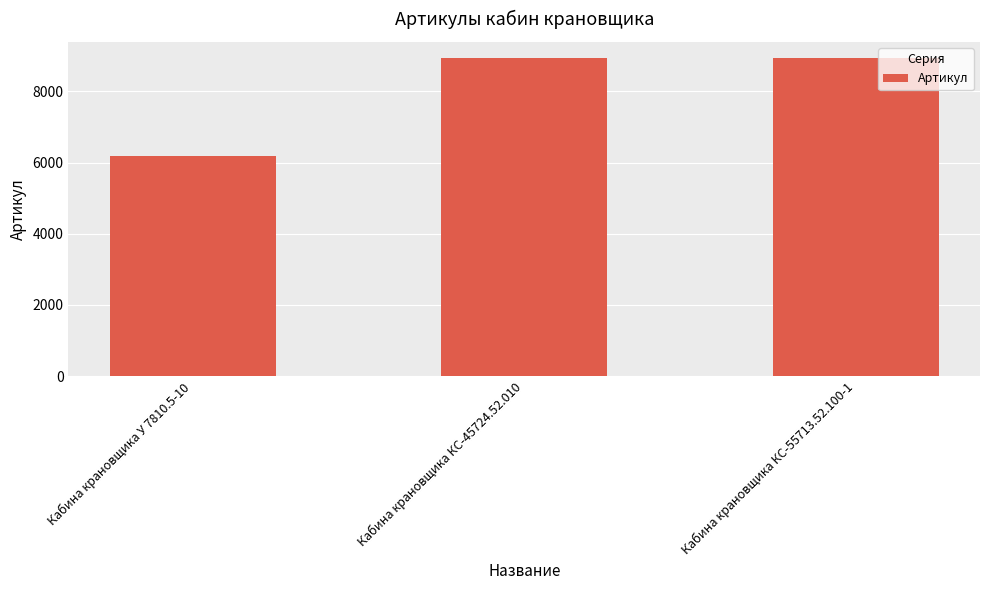

How many values are below 8943?

1